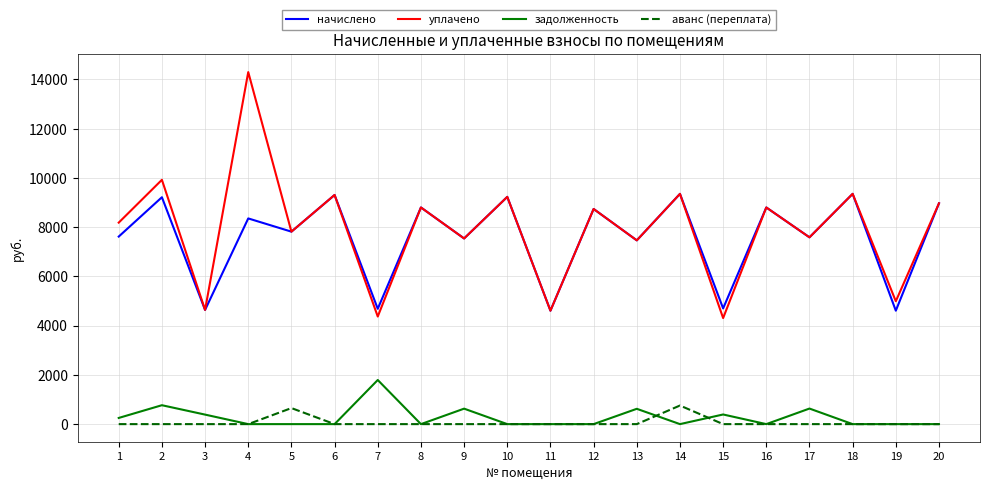

How many distinct data groups are displayed?

4